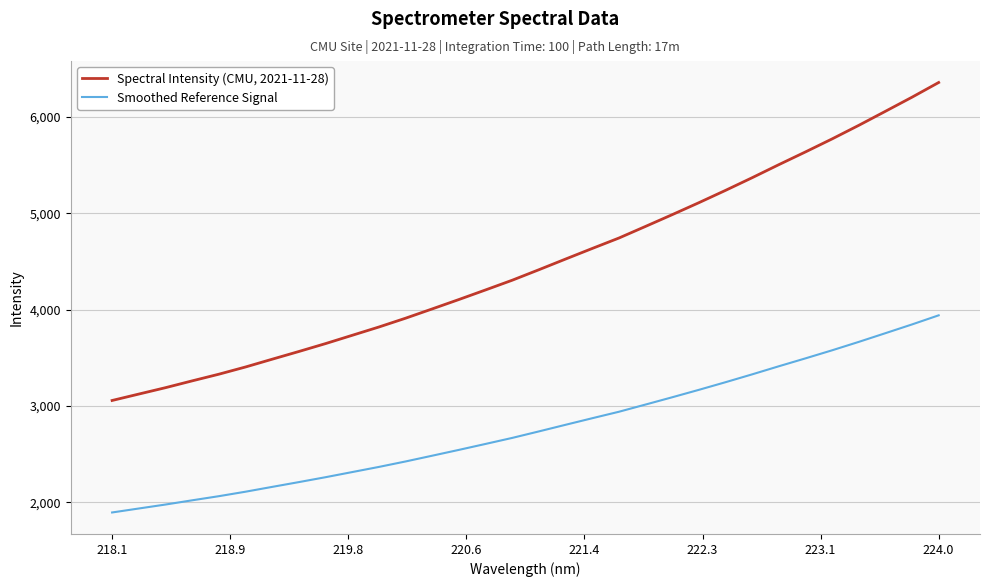

What is the difference between the maximum and minimum values in the Spectral Intensity (CMU, 2021-11-28) series?

3298.6